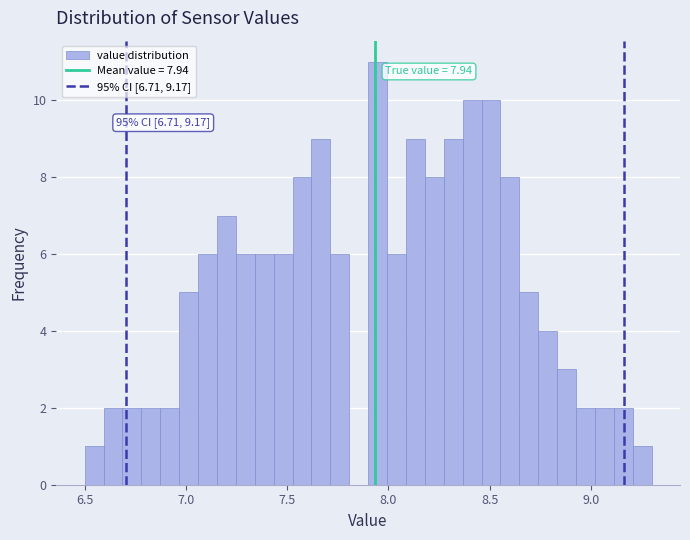

Read against the x-axis, roughly where is the centre of the tallest bar?

7.95